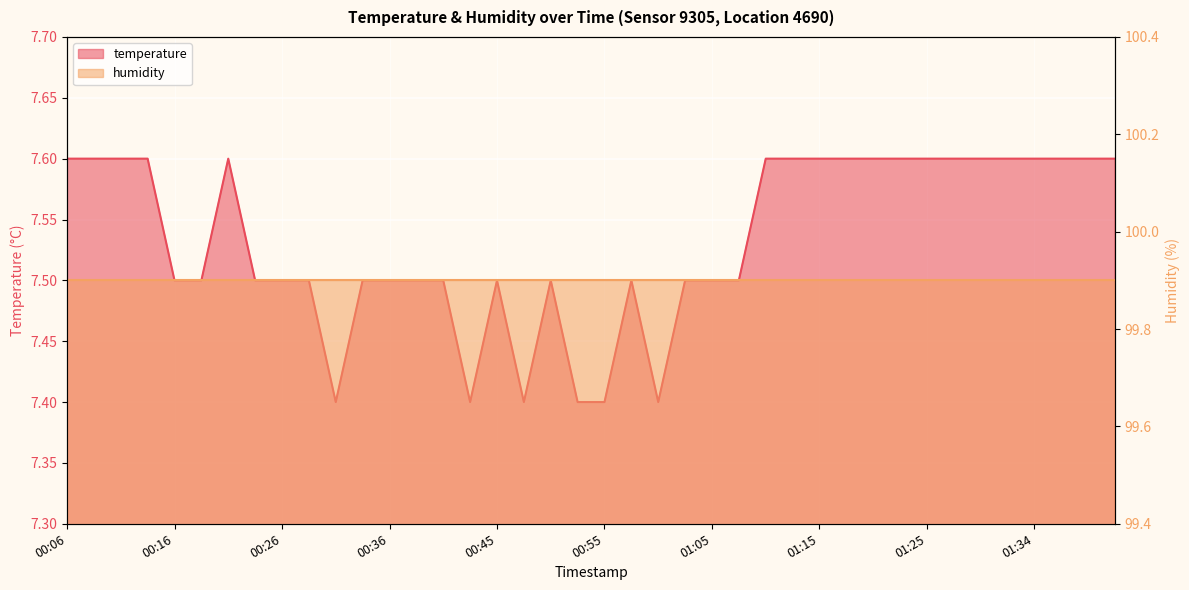

True or false: the data shows 7.4 at 00:43.

True